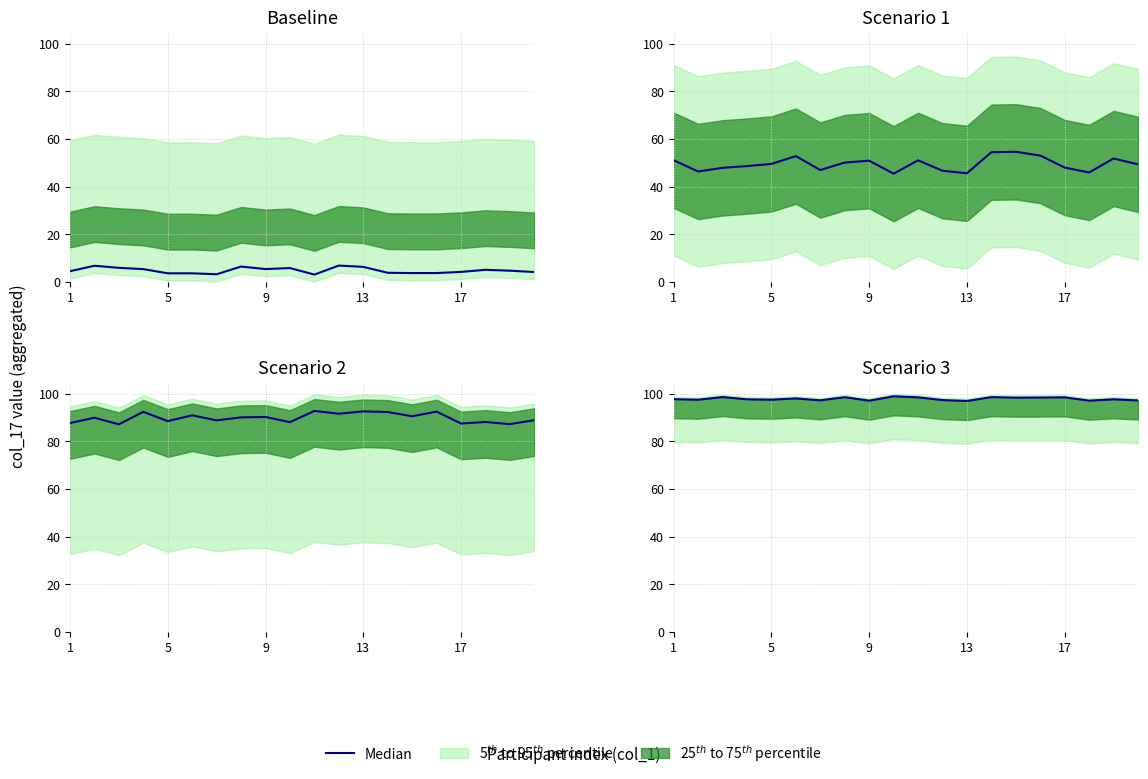

What is the sum of all values?

1958.4